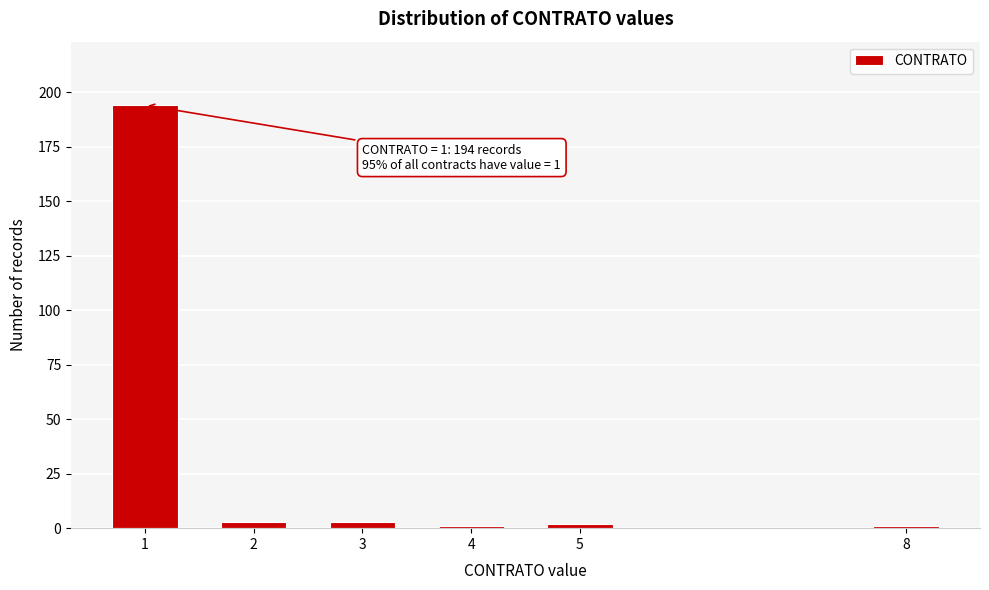

Reading right to left, list all the values displayed in this chart.

8=1	5=2	4=1	3=3	2=3	1=194